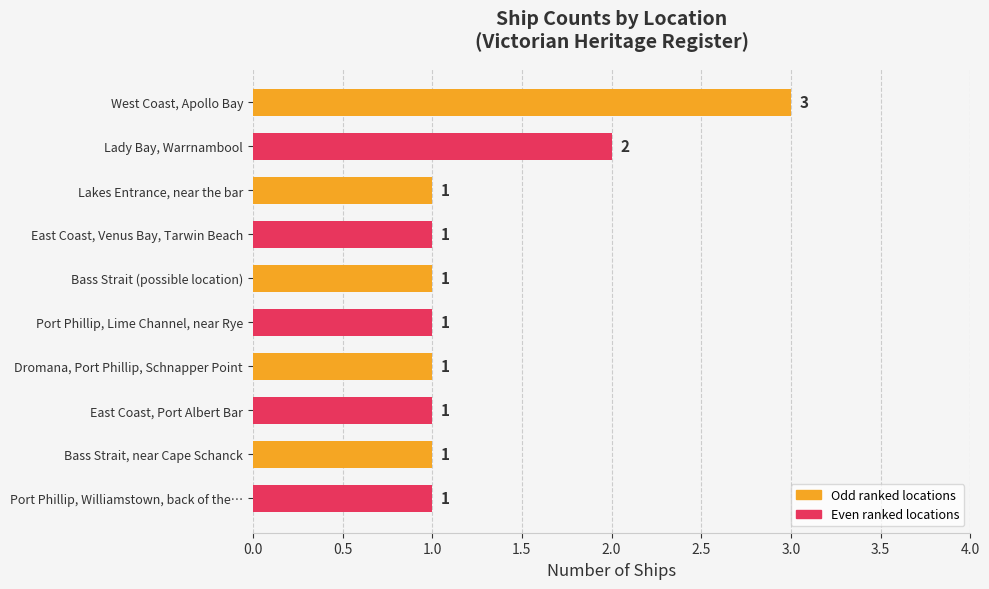

Reading bottom to top, what are all the values shown in this chart?

1	1	1	1	1	1	1	1	2	3